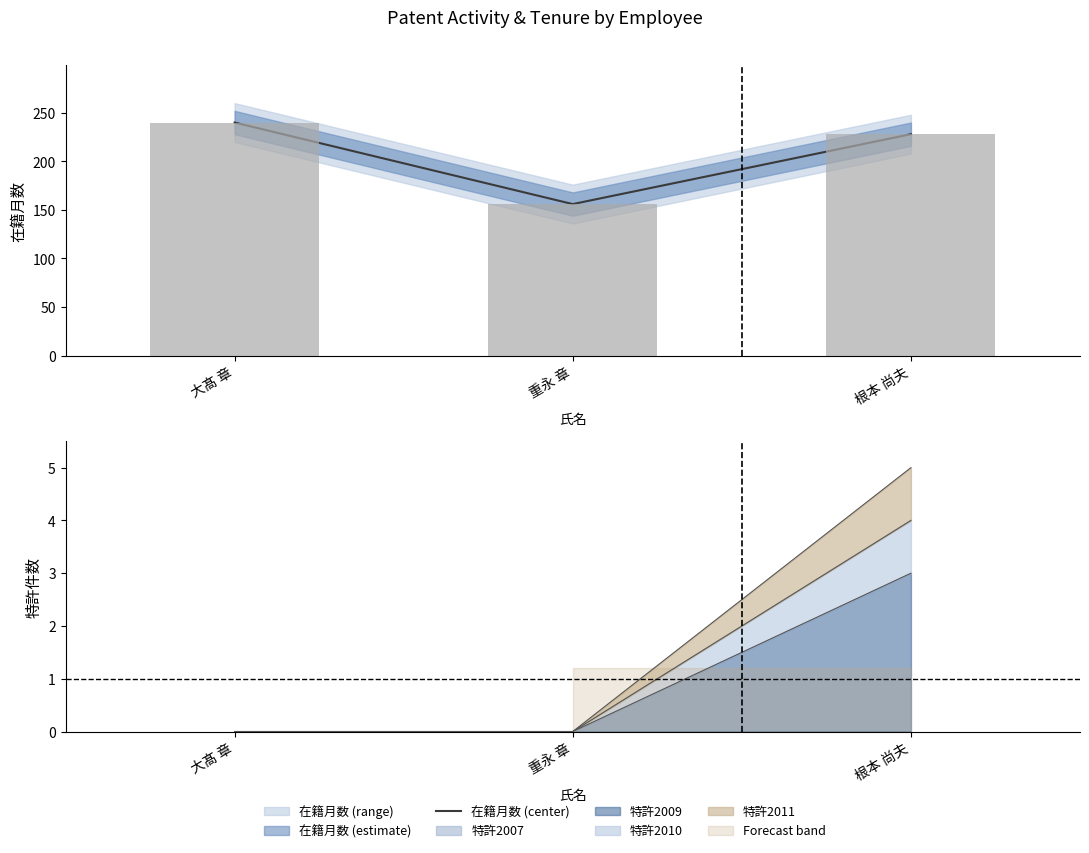

Approximately how many times larger is the value at 根本 尚夫 compared to 大髙 章?

0.9